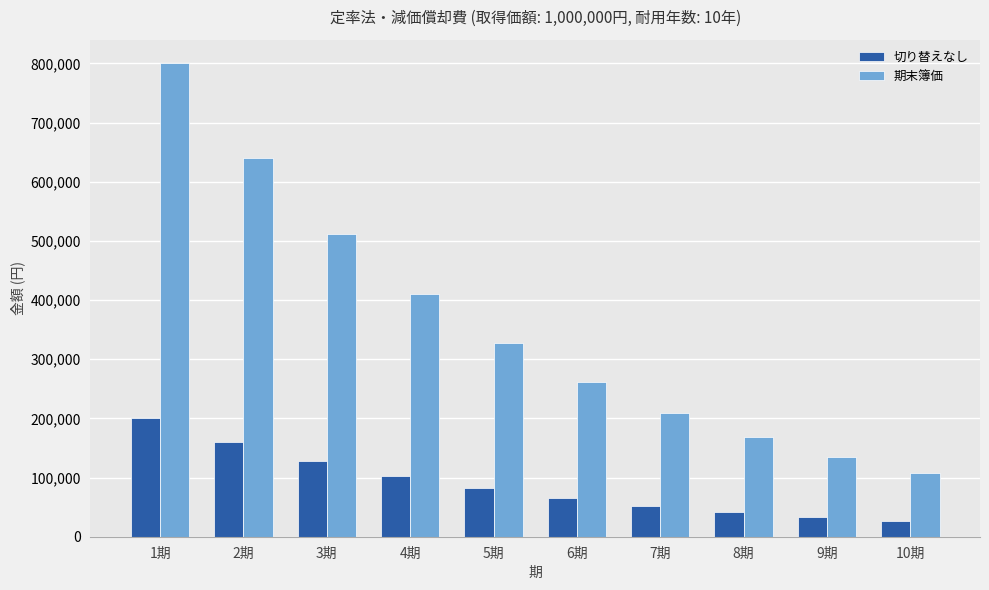

Count the number of categories in the chart.

10